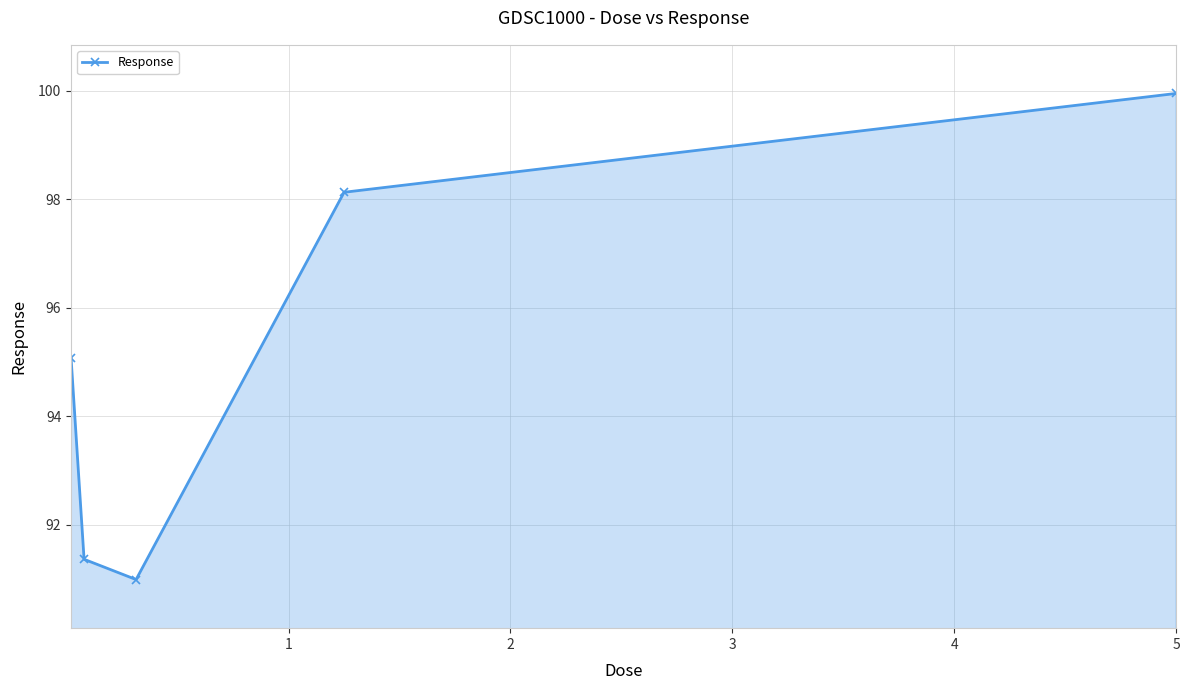

How many data points are less than 95?

2